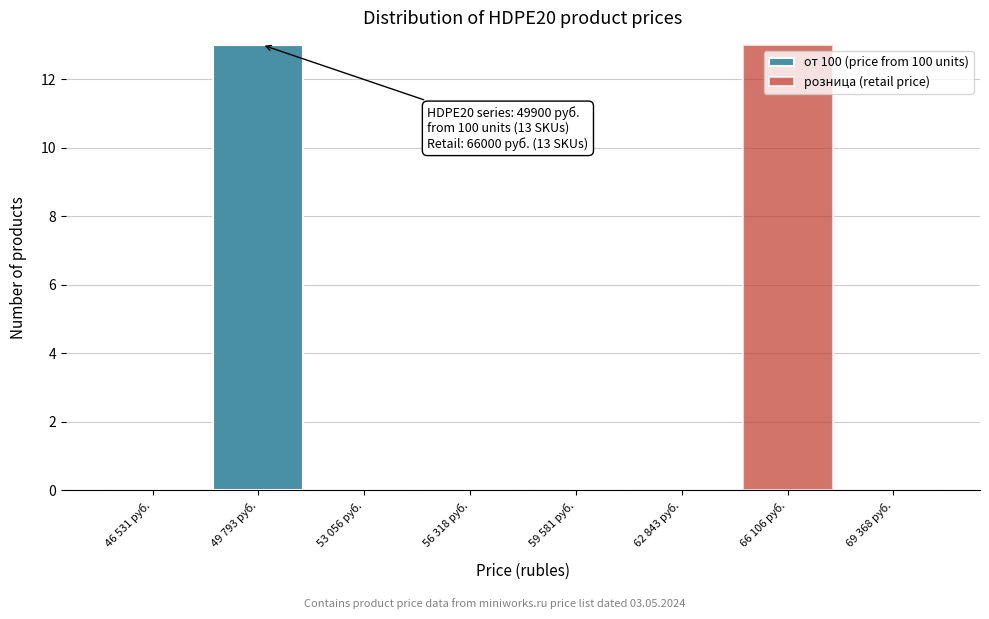

Reading left to right, what are the values for от 100 (price from 100 units)?

46 531 руб.=0	49 793 руб.=13	53 056 руб.=0	56 318 руб.=0	59 581 руб.=0	62 843 руб.=0	66 106 руб.=0	69 368 руб.=0